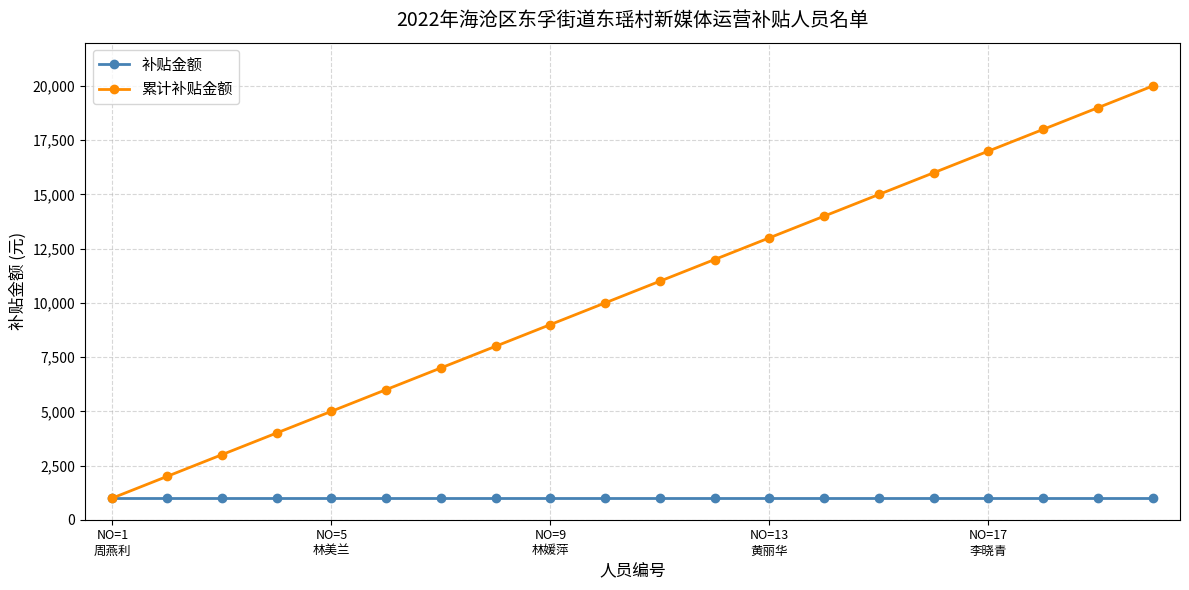

What is the minimum value for 累计补贴金额?

1000